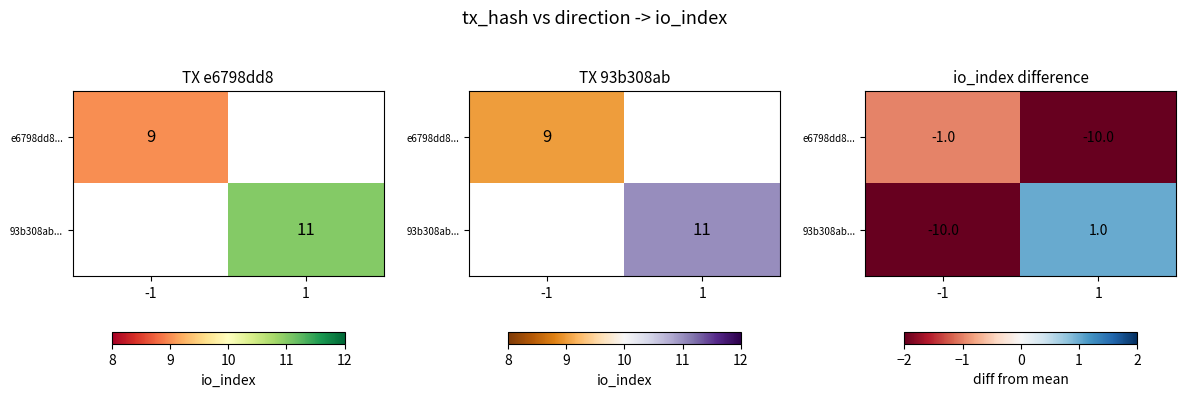

At which category is the sum across all series the highest?

1